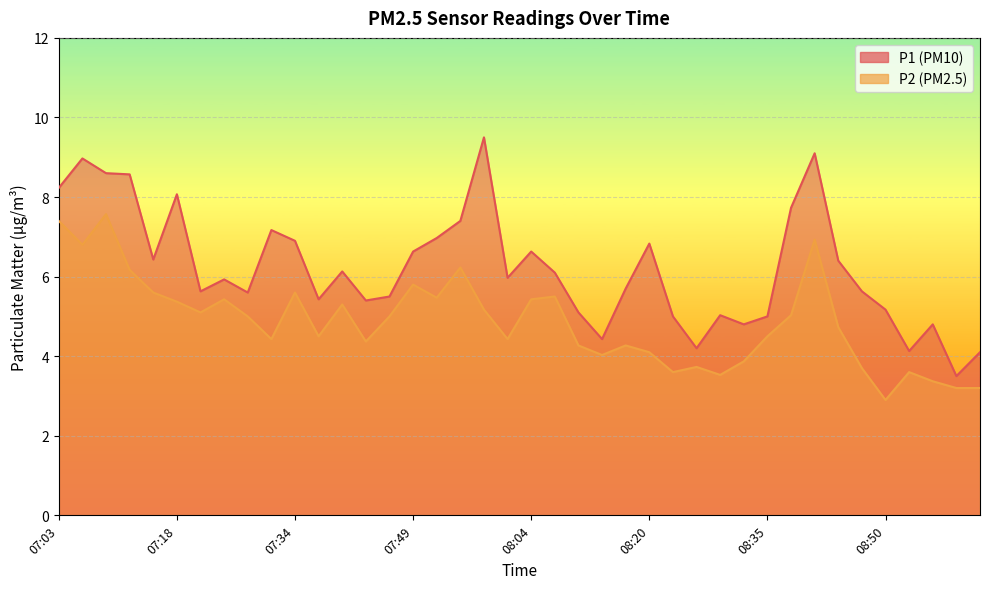

True or false: P1 and P2 cross at least once.

False